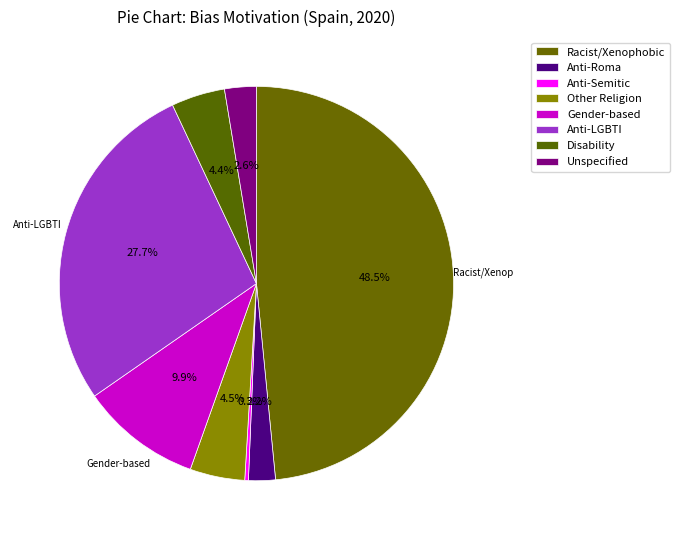

Is it true that Unspecified is 1% of the pie?

False